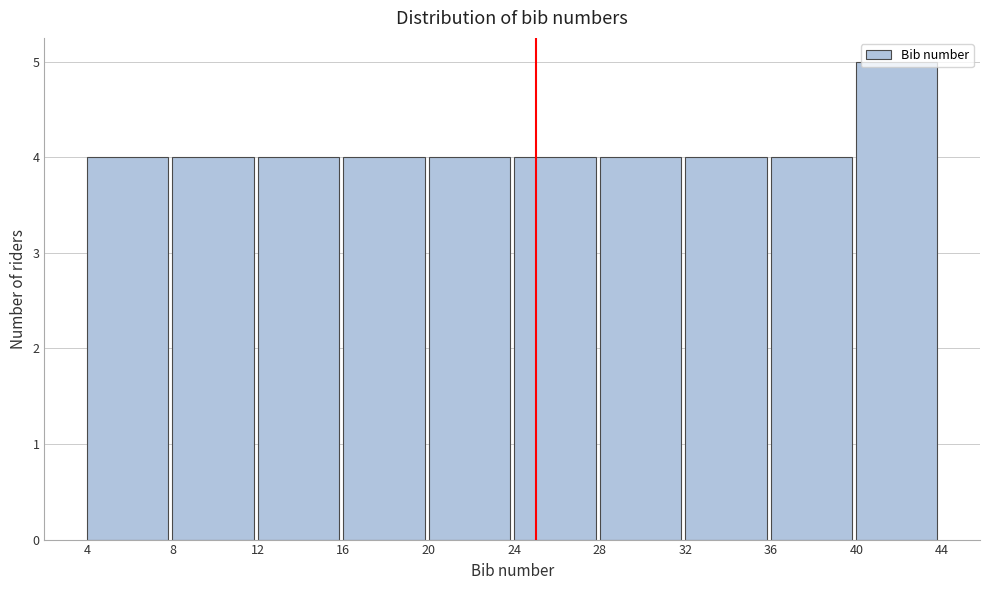

Reading left to right, transcribe this chart: for each bar, give the range it covers on the x-axis and its height. The values are not printed on the chart, so give them approximately, as read against the axis.

4 to 8: 4
8 to 12: 4
12 to 16: 4
16 to 20: 4
20 to 24: 4
24 to 28: 4
28 to 32: 4
32 to 36: 4
36 to 40: 4
40 to 44: 5